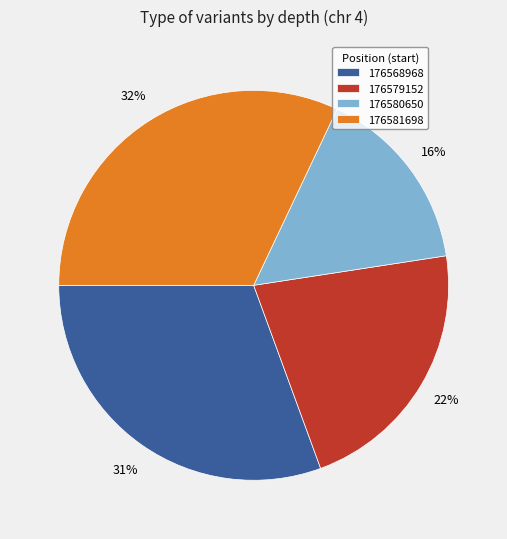

To the nearest percent, what is the difference between the 176568968 and 176579152 slice percentages?

9%